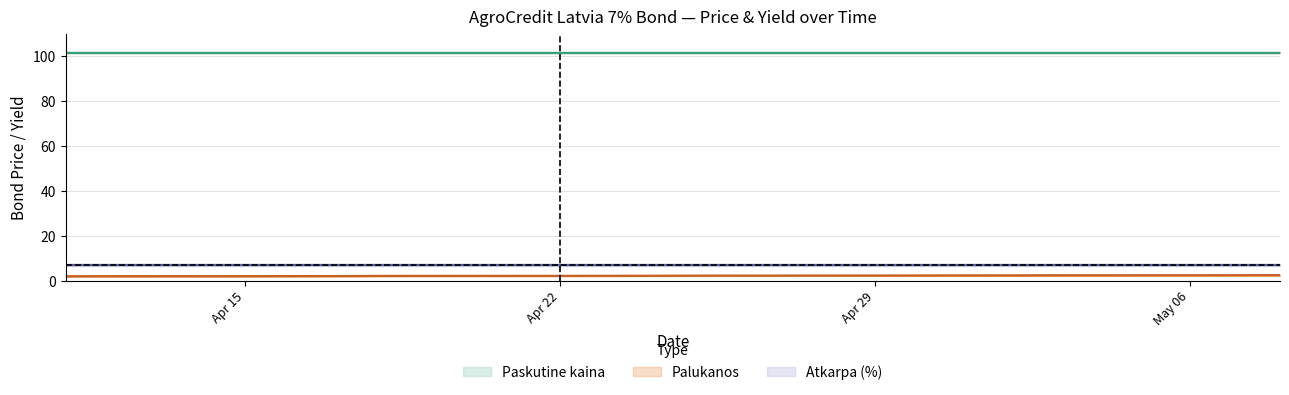

Which label corresponds to the smallest value in the chart?

2024-04-11